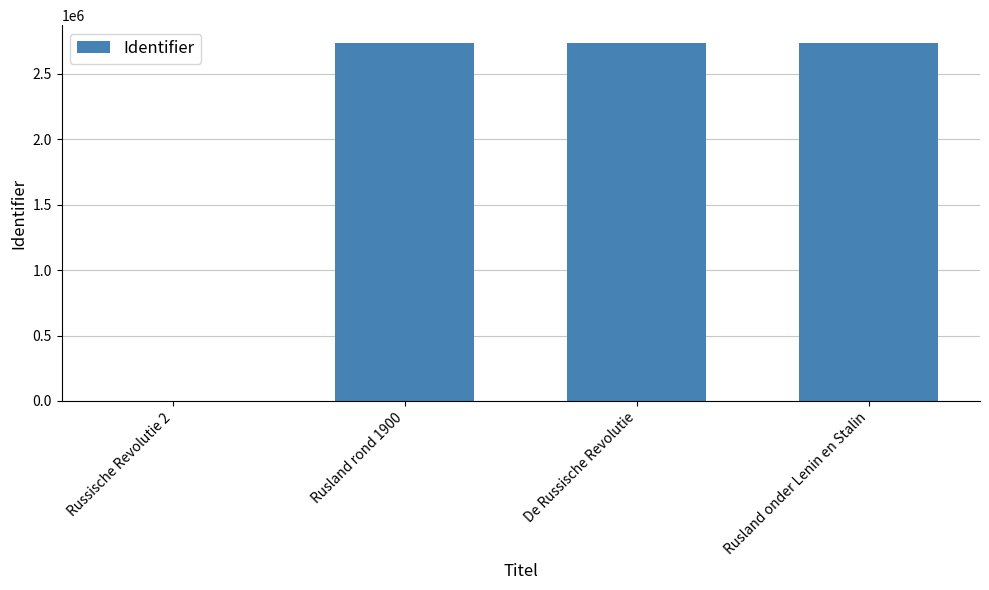

What is the difference between the values at Rusland rond 1900 and Rusland onder Lenin en Stalin?

7